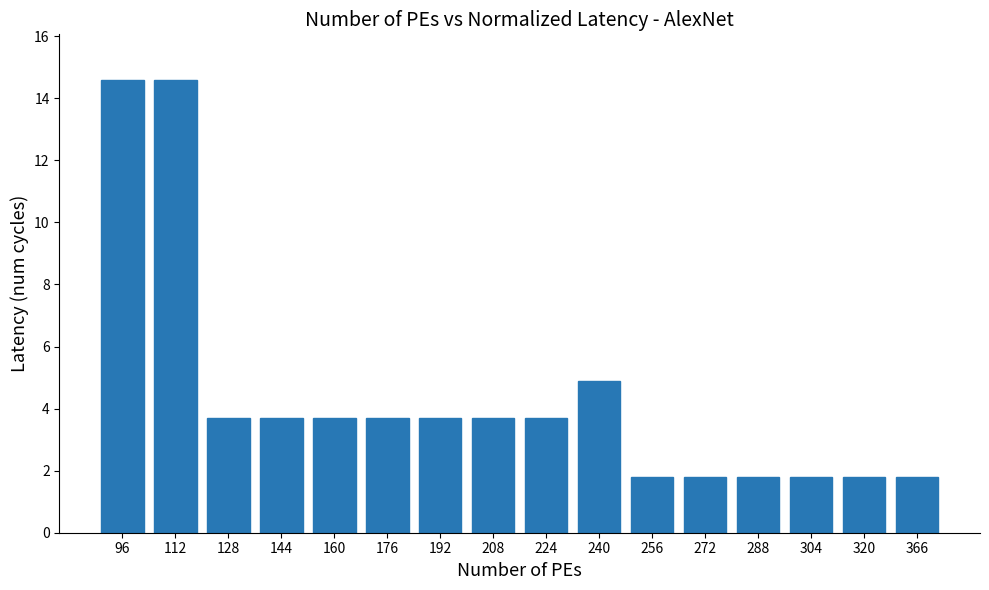

Between 144 and 256, which is larger?

144